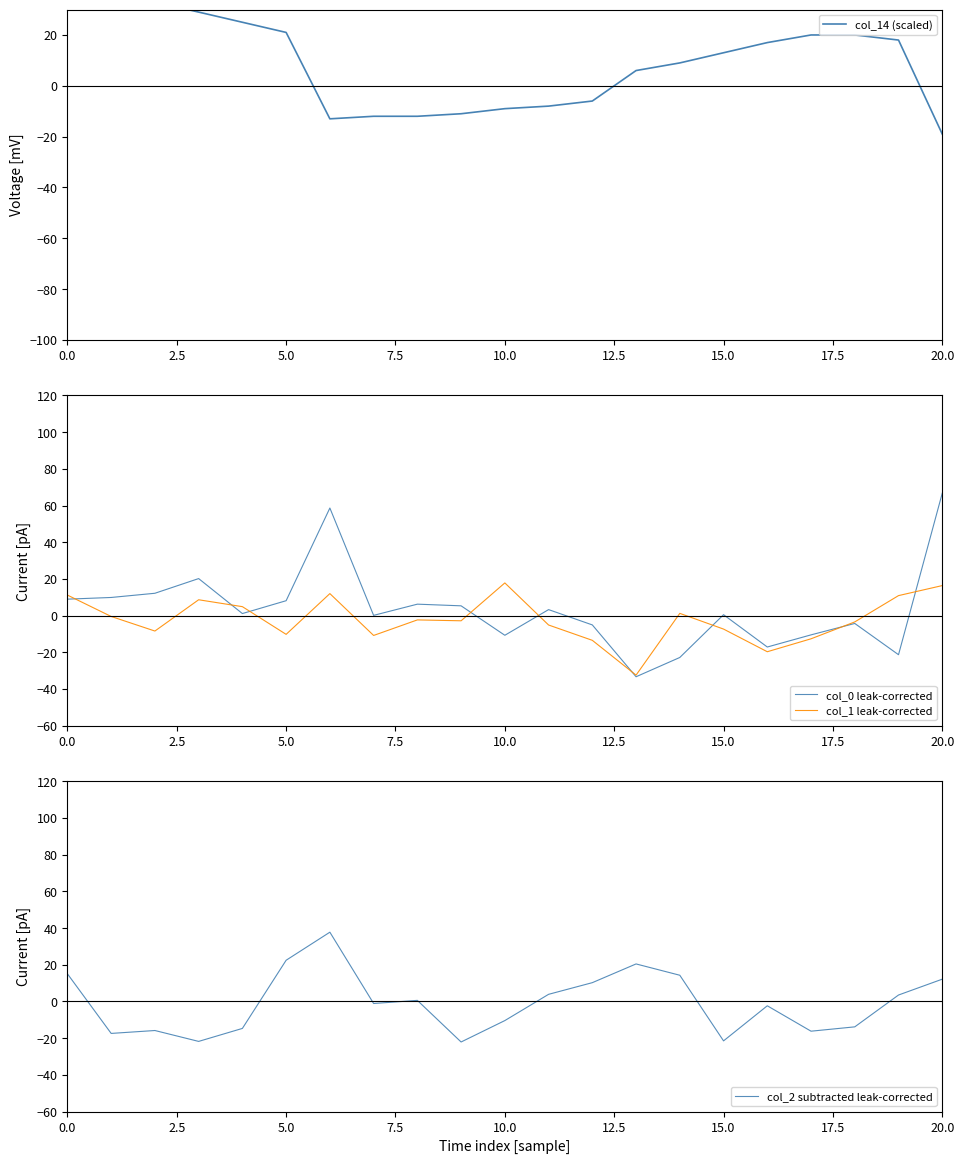

True or false: col_14 (scaled) has more than 2 points higher than both neighbors.

False